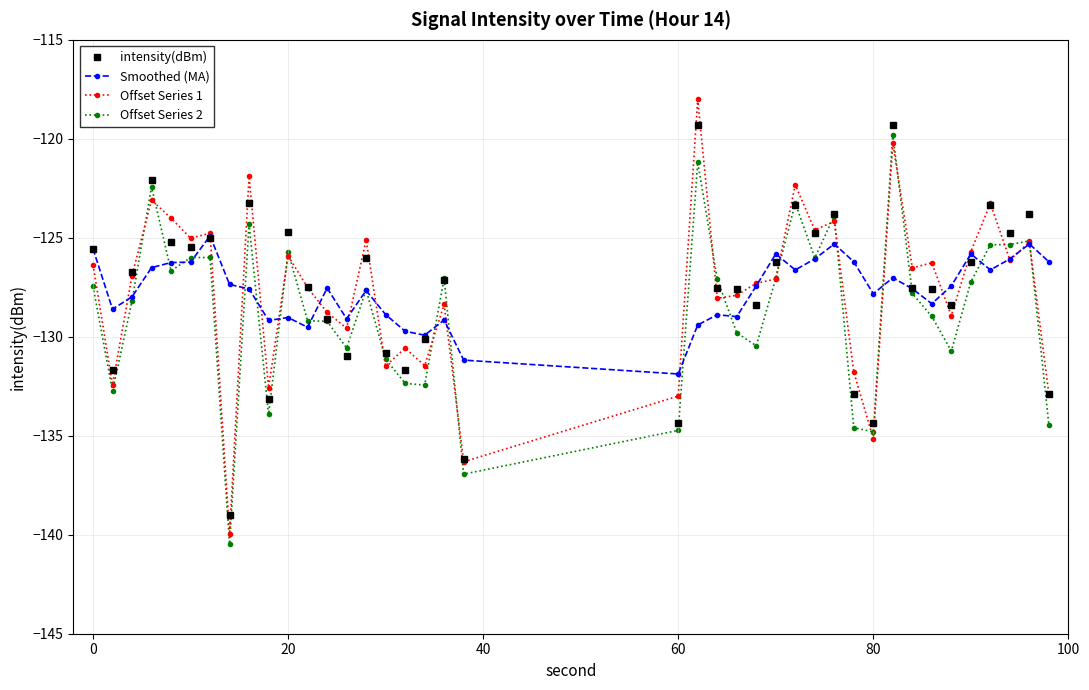

Reading right to left, transcribe all the data shown in this chart.

intensity(dBm): -132.9	-123.8	-124.8	-123.3	-126.2	-128.4	-127.6	-127.5	-119.3	-134.3	-132.9	-123.8	-124.8	-123.3	-126.2	-128.4	-127.6	-127.5	-119.3	-134.3	-136.2	-127.1	-130.1	-131.7	-130.8	-126.0	-131.0	-129.1	-127.5	-124.7	-133.2	-123.2	-139.0	-125.0	-125.5	-125.2	-122.1	-126.7	-131.7	-125.6
Smoothed (MA): -126.2	-125.3	-126.1	-126.6	-125.8	-127.4	-128.3	-127.6	-127.0	-127.8	-126.2	-125.3	-126.1	-126.6	-125.8	-127.4	-129.0	-128.9	-129.4	-131.9	-131.2	-129.2	-129.9	-129.7	-128.9	-127.7	-129.1	-127.5	-129.5	-129.0	-129.2	-127.6	-127.4	-124.9	-126.2	-126.2	-126.5	-128.0	-128.6	-125.6
Offset Series 1: -132.9	-125.2	-126.1	-123.3	-125.7	-128.9	-126.3	-126.5	-120.2	-135.1	-131.8	-124.2	-124.6	-122.3	-127.1	-127.3	-127.9	-128.1	-118.0	-133.0	-136.3	-128.4	-131.5	-130.6	-131.5	-125.1	-129.6	-128.8	-127.5	-125.9	-132.6	-121.9	-140.0	-124.8	-125.0	-124.0	-123.1	-126.9	-132.4	-126.4
Offset Series 2: -134.4	-125.2	-125.3	-125.4	-127.2	-130.7	-129.0	-127.8	-119.8	-134.8	-134.6	-123.9	-126.0	-123.3	-127.1	-130.5	-129.8	-127.1	-121.2	-134.7	-136.9	-127.1	-132.4	-132.4	-131.1	-127.6	-130.6	-129.2	-129.2	-125.7	-133.9	-124.3	-140.5	-126.0	-126.0	-126.7	-122.4	-128.2	-132.7	-127.4